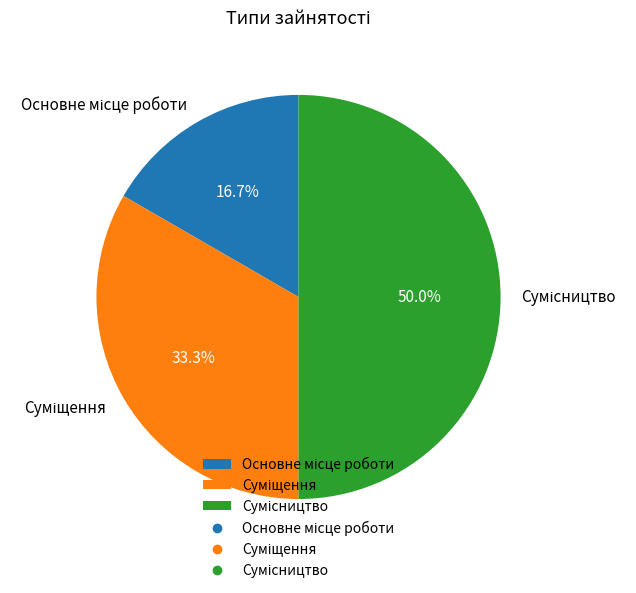

Is there a majority slice in this chart?

No